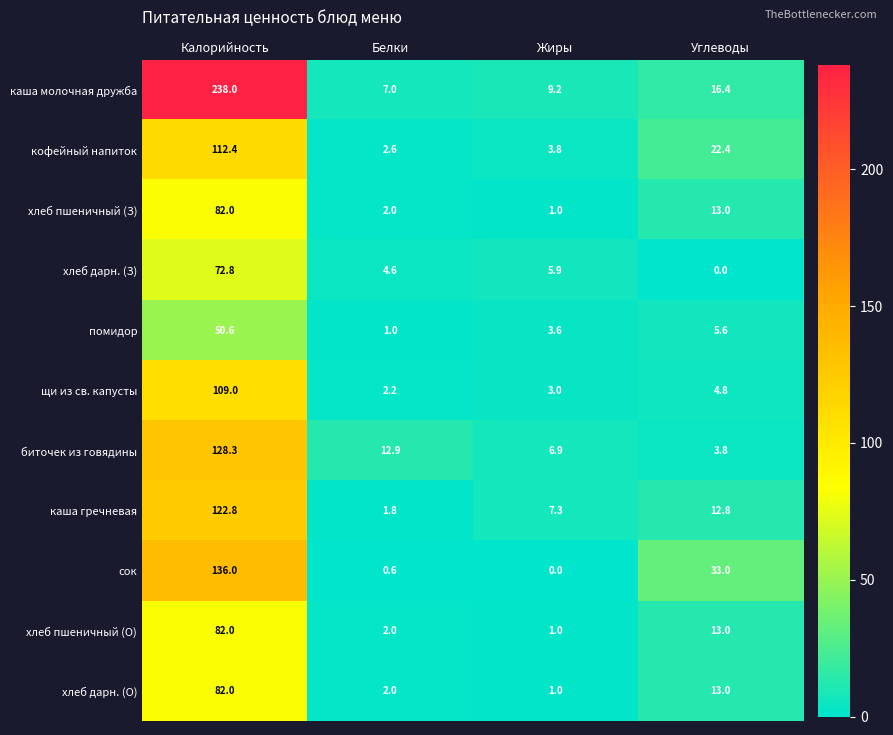

Between Калорийность and Жиры, which series saw the biggest shift?

каша молочная дружба